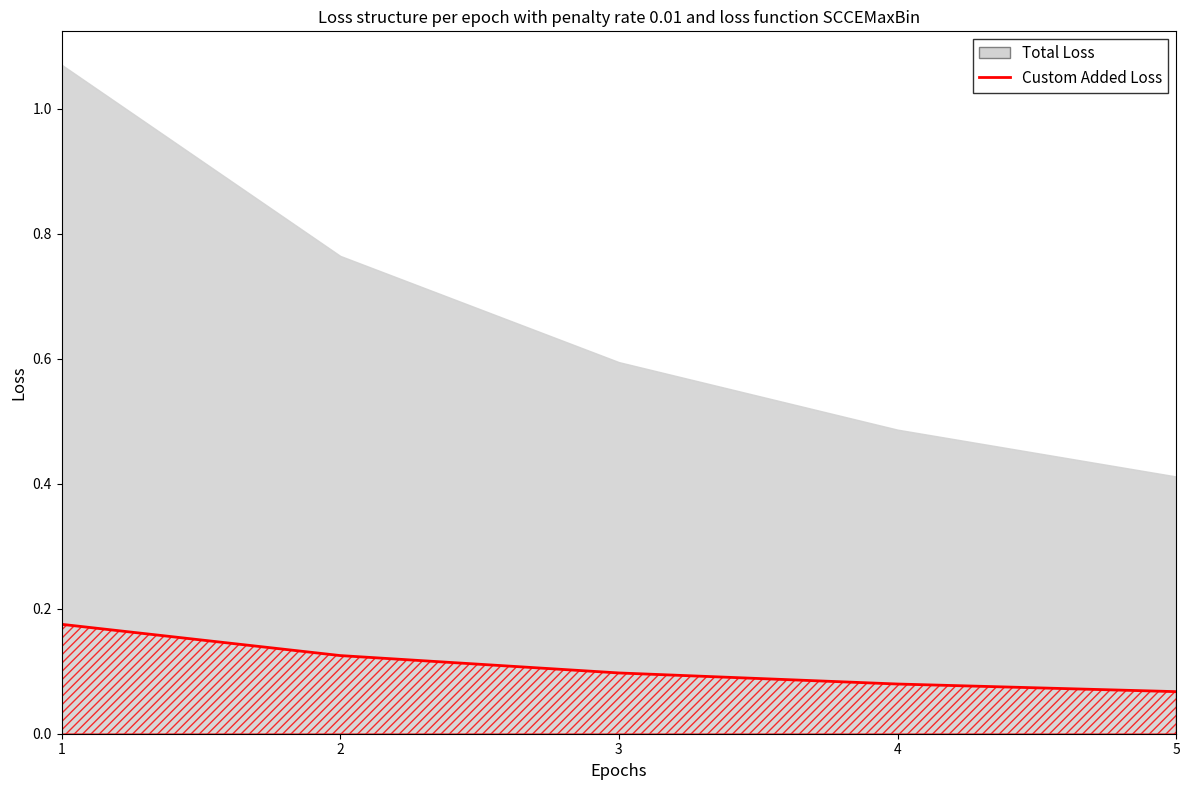

What is the difference between the maximum and minimum values?

0.1